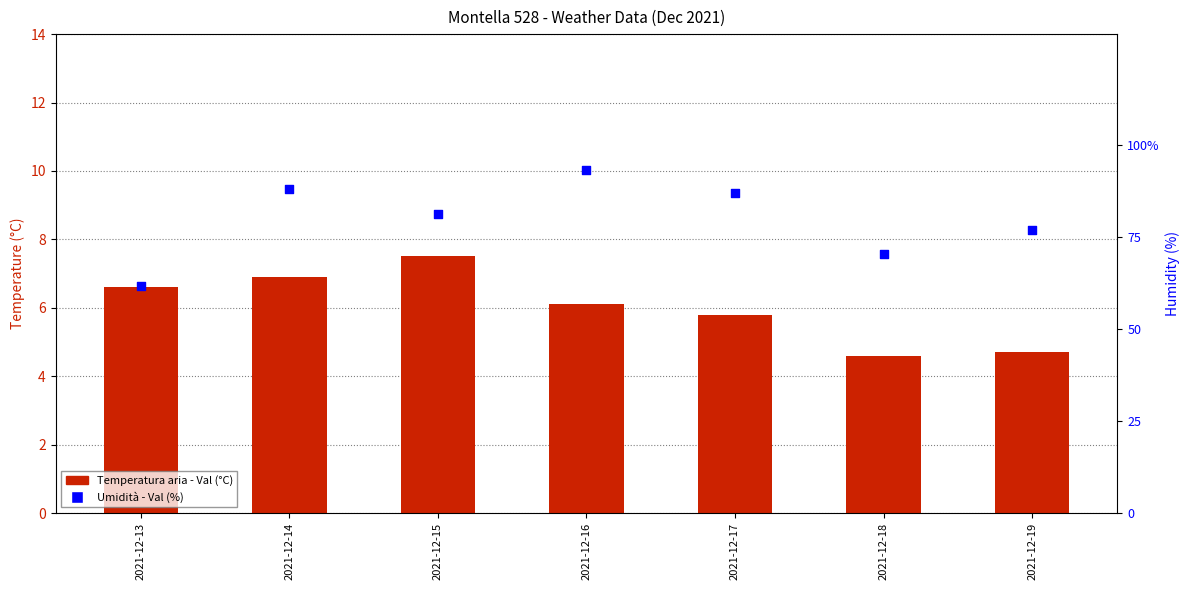

Which series contains the highest Y value?

Umidità - Val (%)